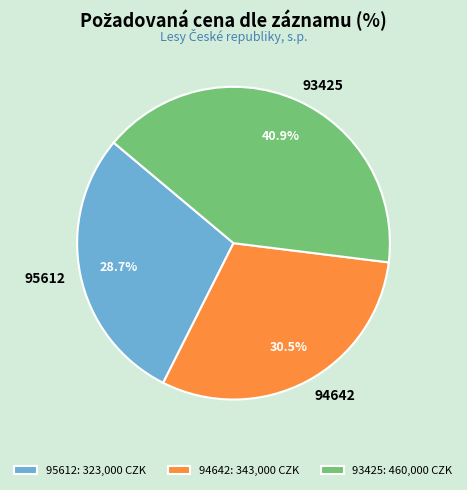

Which category has the smallest portion of the pie?

95612